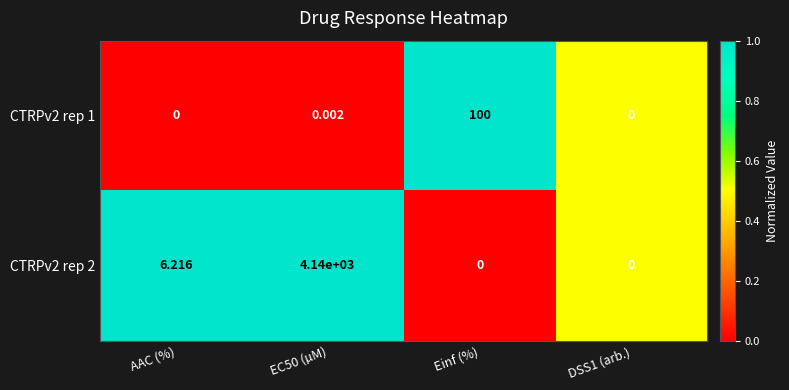

Is the value of CTRPv2 rep 1 at EC50 (µM) greater than the value of CTRPv2 rep 2 at DSS1 (arb.)?

Yes